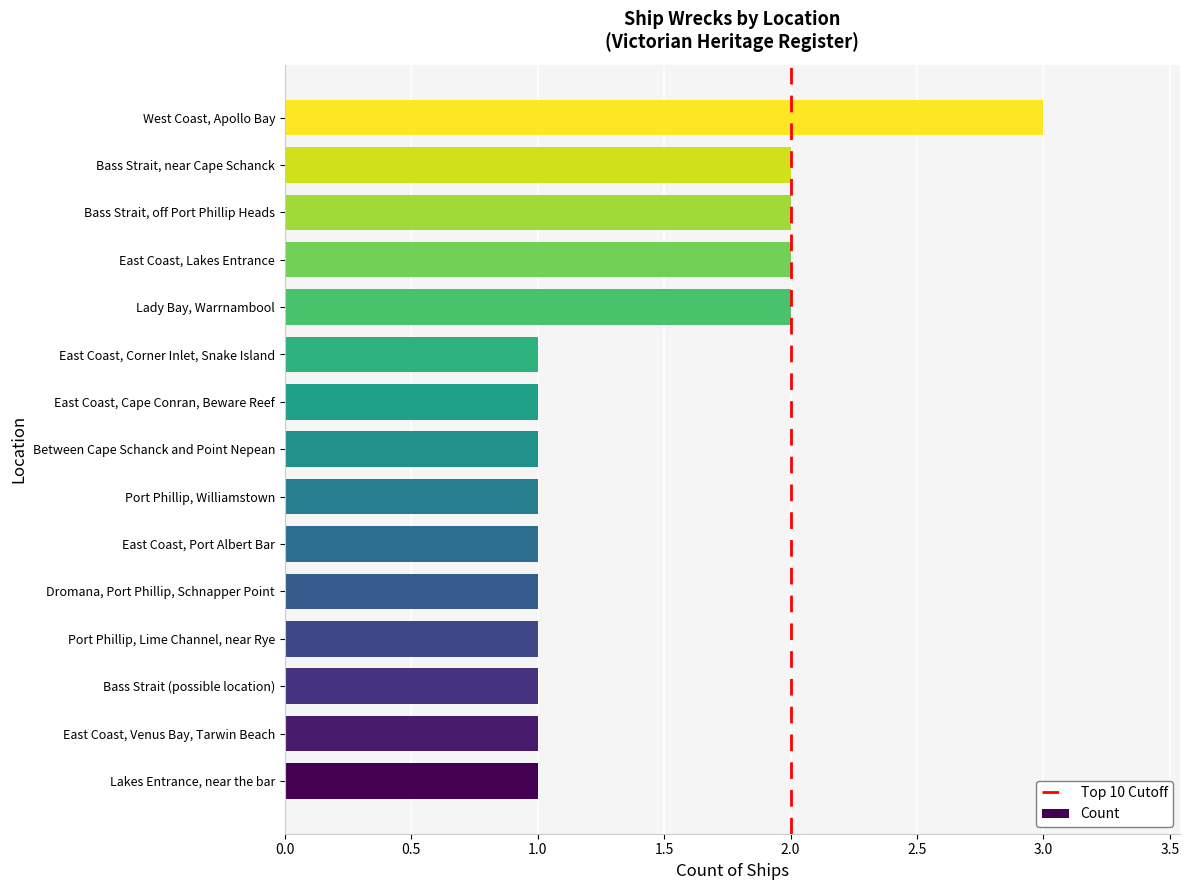

Are the bars horizontal?

Yes